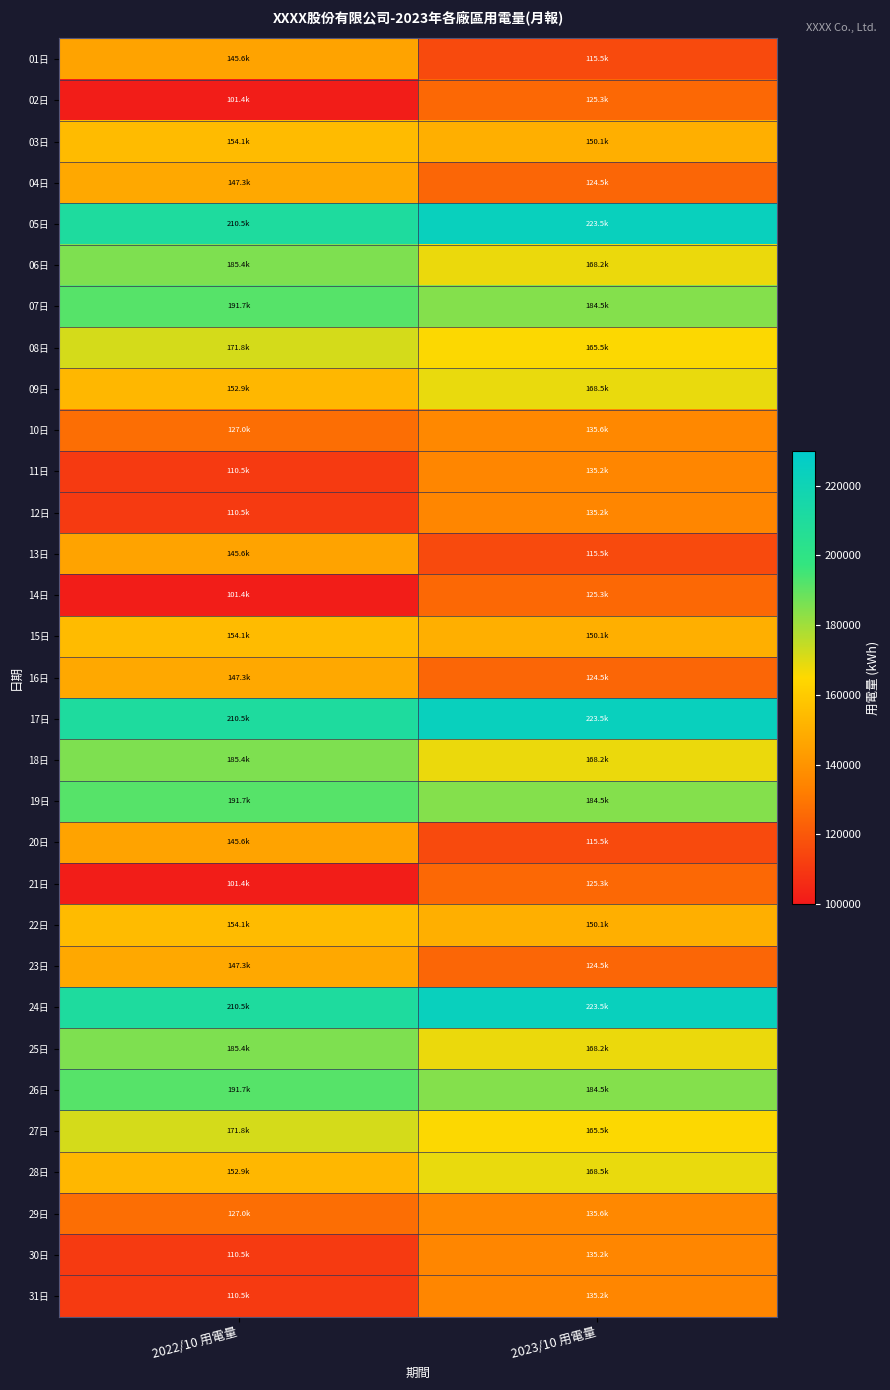

Reading left to right, what are all the values shown in this chart?

01日: 2022/10 用電量=145560.6	2023/10 用電量=115521.0
02日: 2022/10 用電量=101351.5	2023/10 用電量=125315.0
03日: 2022/10 用電量=154144.3	2023/10 用電量=150055.3
04日: 2022/10 用電量=147259.8	2023/10 用電量=124544.0
05日: 2022/10 用電量=210479.7	2023/10 用電量=223541.0
06日: 2022/10 用電量=185358.1	2023/10 用電量=168240.0
07日: 2022/10 用電量=191718.5	2023/10 用電量=184541.0
08日: 2022/10 用電量=171797.0	2023/10 用電量=165458.0
09日: 2022/10 用電量=152864.4	2023/10 用電量=168541.0
10日: 2022/10 用電量=126978.0	2023/10 用電量=135555.0
11日: 2022/10 用電量=110548.9	2023/10 用電量=135247.0
12日: 2022/10 用電量=110548.9	2023/10 用電量=135247.0
13日: 2022/10 用電量=145560.6	2023/10 用電量=115521.0
14日: 2022/10 用電量=101351.5	2023/10 用電量=125315.0
15日: 2022/10 用電量=154144.3	2023/10 用電量=150055.3
16日: 2022/10 用電量=147259.8	2023/10 用電量=124544.0
17日: 2022/10 用電量=210479.7	2023/10 用電量=223541.0
18日: 2022/10 用電量=185358.1	2023/10 用電量=168240.0
19日: 2022/10 用電量=191718.5	2023/10 用電量=184541.0
20日: 2022/10 用電量=145560.6	2023/10 用電量=115521.0
21日: 2022/10 用電量=101351.5	2023/10 用電量=125315.0
22日: 2022/10 用電量=154144.3	2023/10 用電量=150055.3
23日: 2022/10 用電量=147259.8	2023/10 用電量=124544.0
24日: 2022/10 用電量=210479.7	2023/10 用電量=223541.0
25日: 2022/10 用電量=185358.1	2023/10 用電量=168240.0
26日: 2022/10 用電量=191718.5	2023/10 用電量=184541.0
27日: 2022/10 用電量=171797.0	2023/10 用電量=165458.0
28日: 2022/10 用電量=152864.4	2023/10 用電量=168541.0
29日: 2022/10 用電量=126978.0	2023/10 用電量=135555.0
30日: 2022/10 用電量=110548.9	2023/10 用電量=135247.0
31日: 2022/10 用電量=110548.9	2023/10 用電量=135247.0